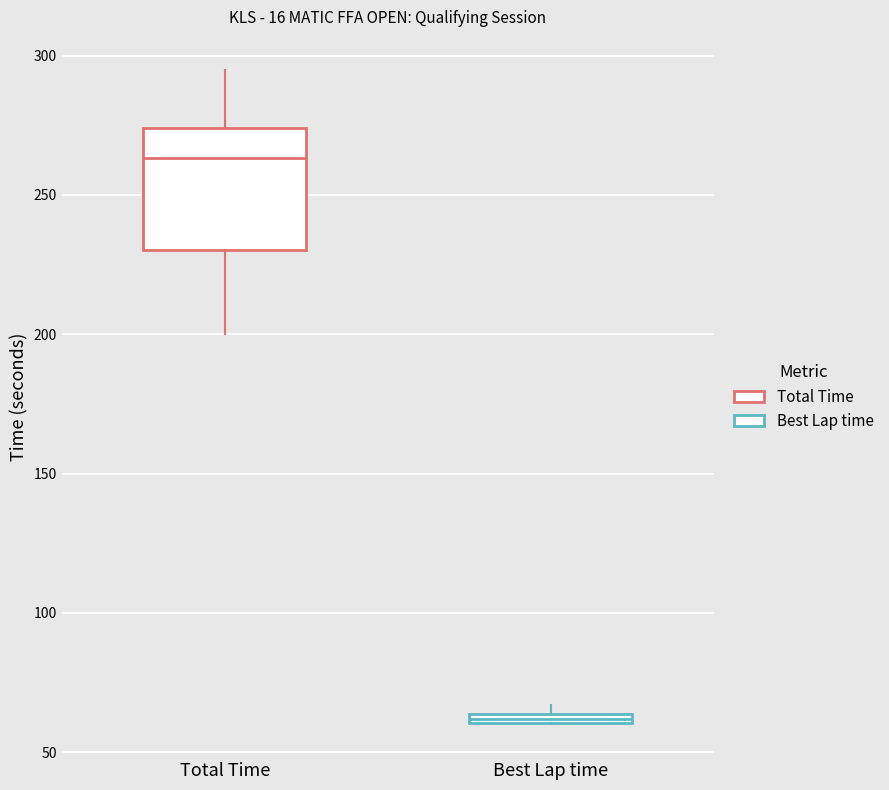

Which box has the lowest median line?

Best Lap time